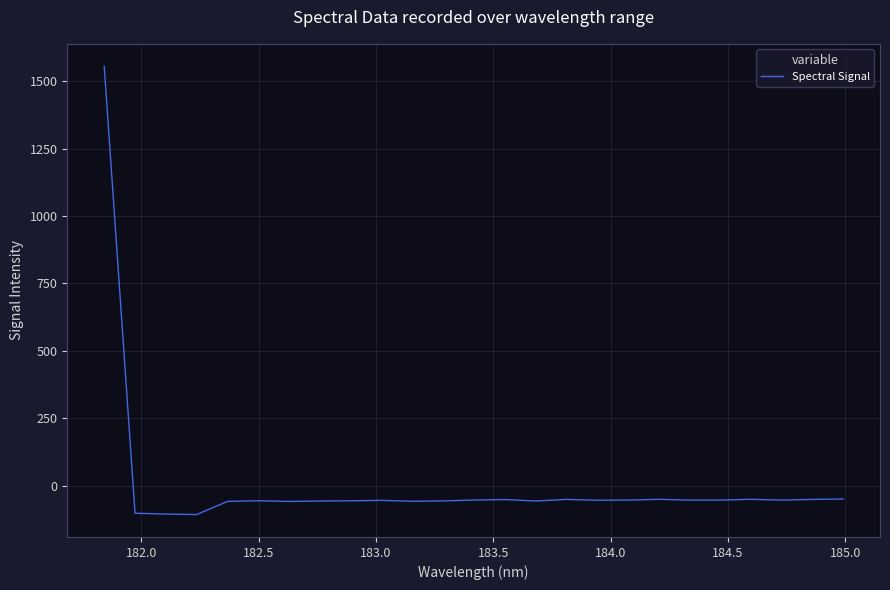

What is the smallest value displayed?

-107.2